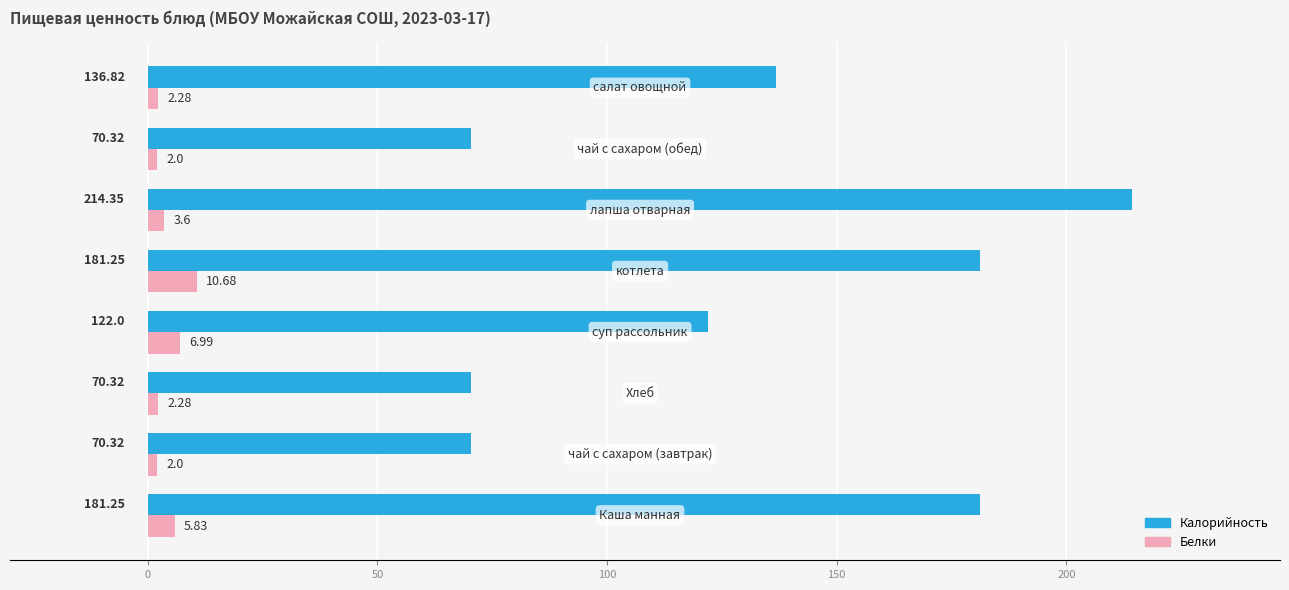

Which series has the widest spread of values?

Калорийность